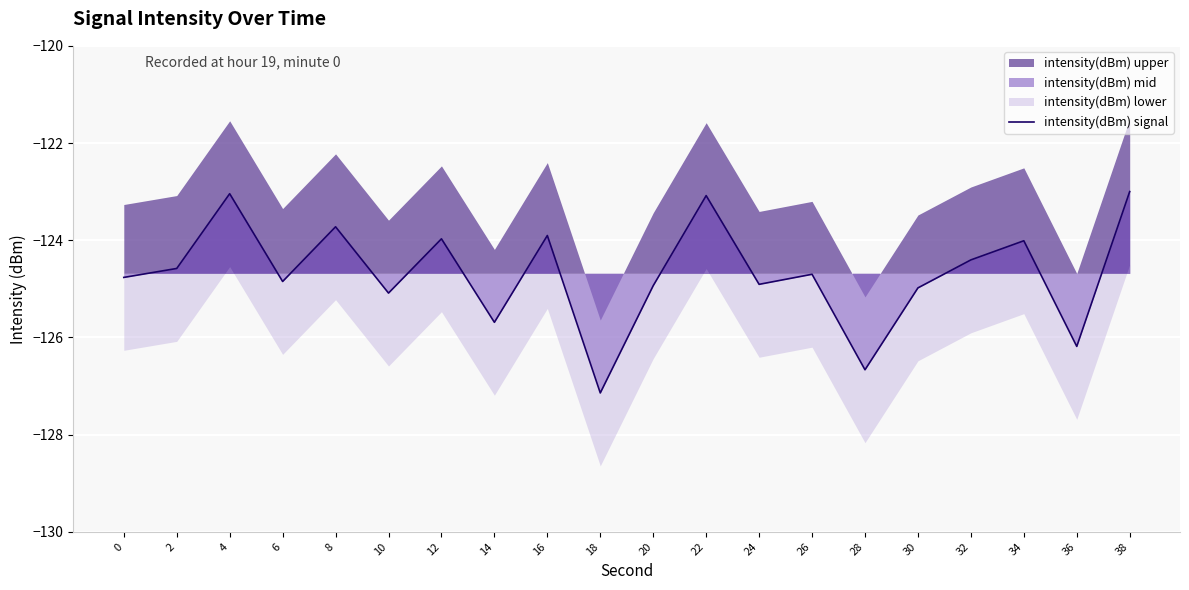

What is the smallest value displayed?

-127.1